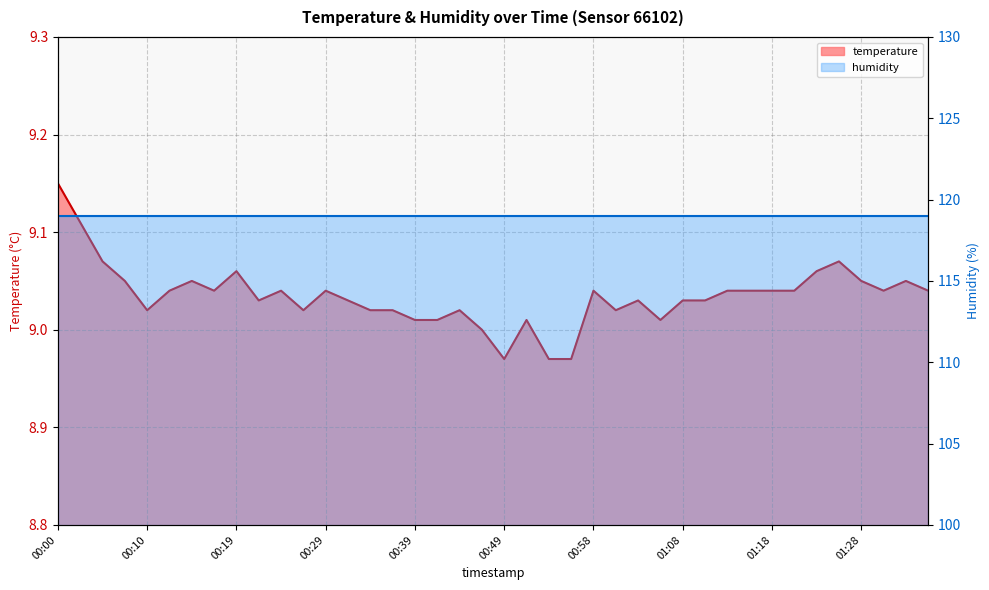

What is the difference between the maximum and minimum values?

0.2